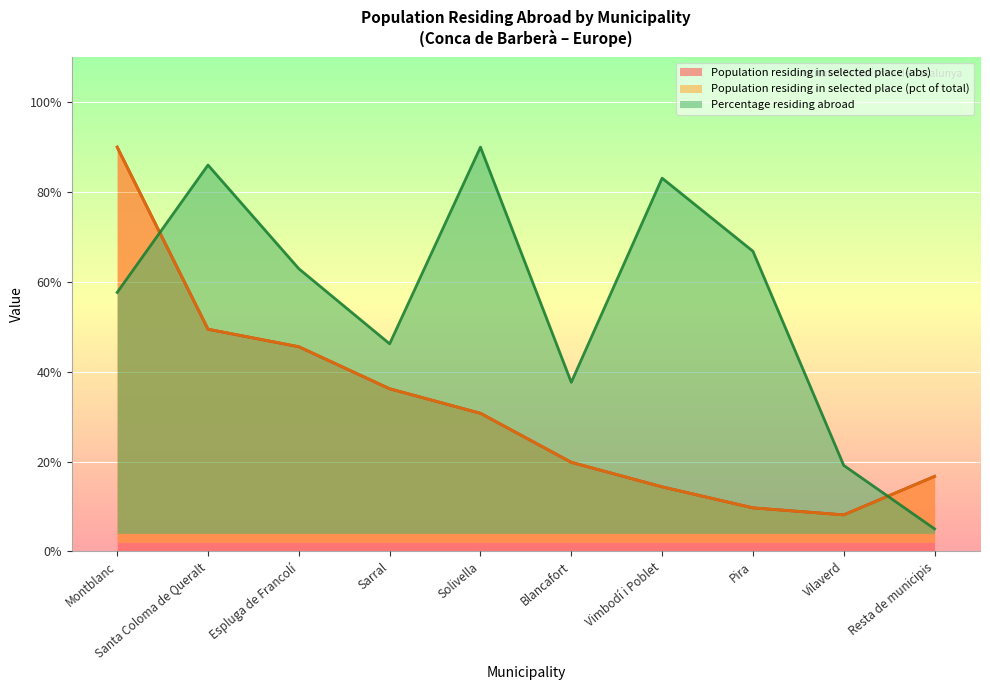

At which label is Population residing in selected place (abs) closest to 49?

Santa Coloma de Queralt